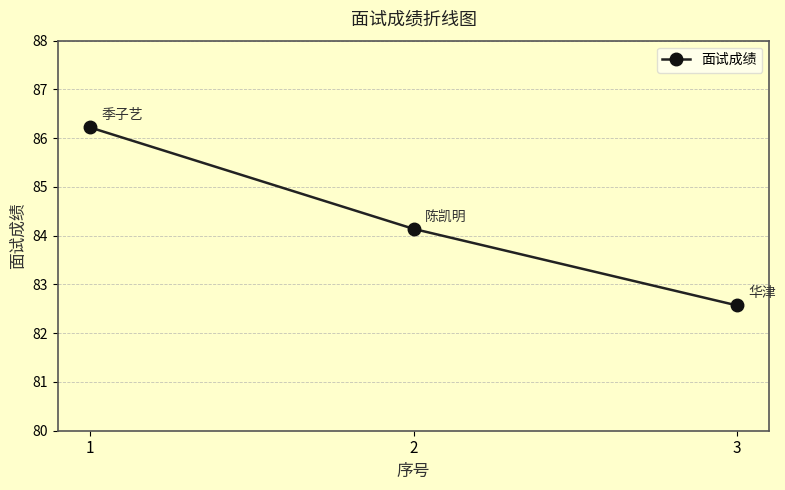

List the labels in order of value, largest first.

1, 2, 3